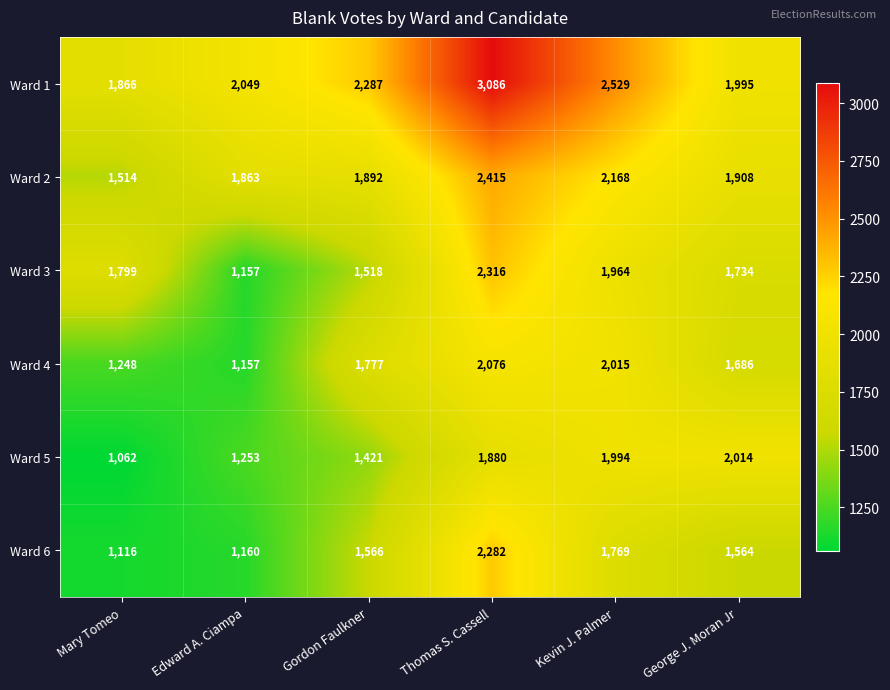

Which series has the widest spread of values?

Ward 1